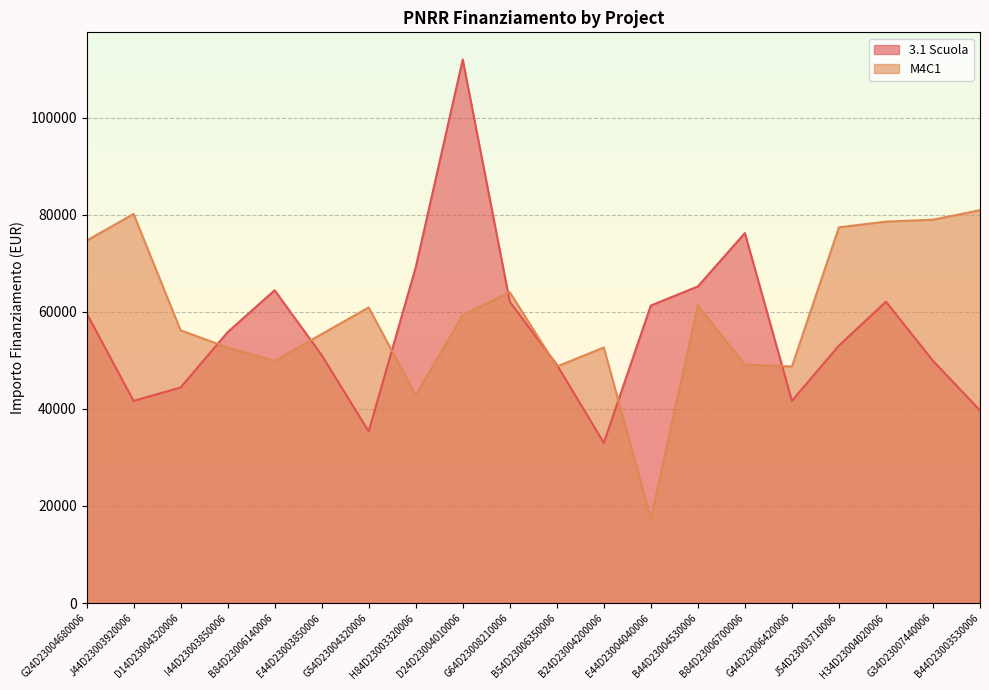

What position from the left is G24D23004680006?

1